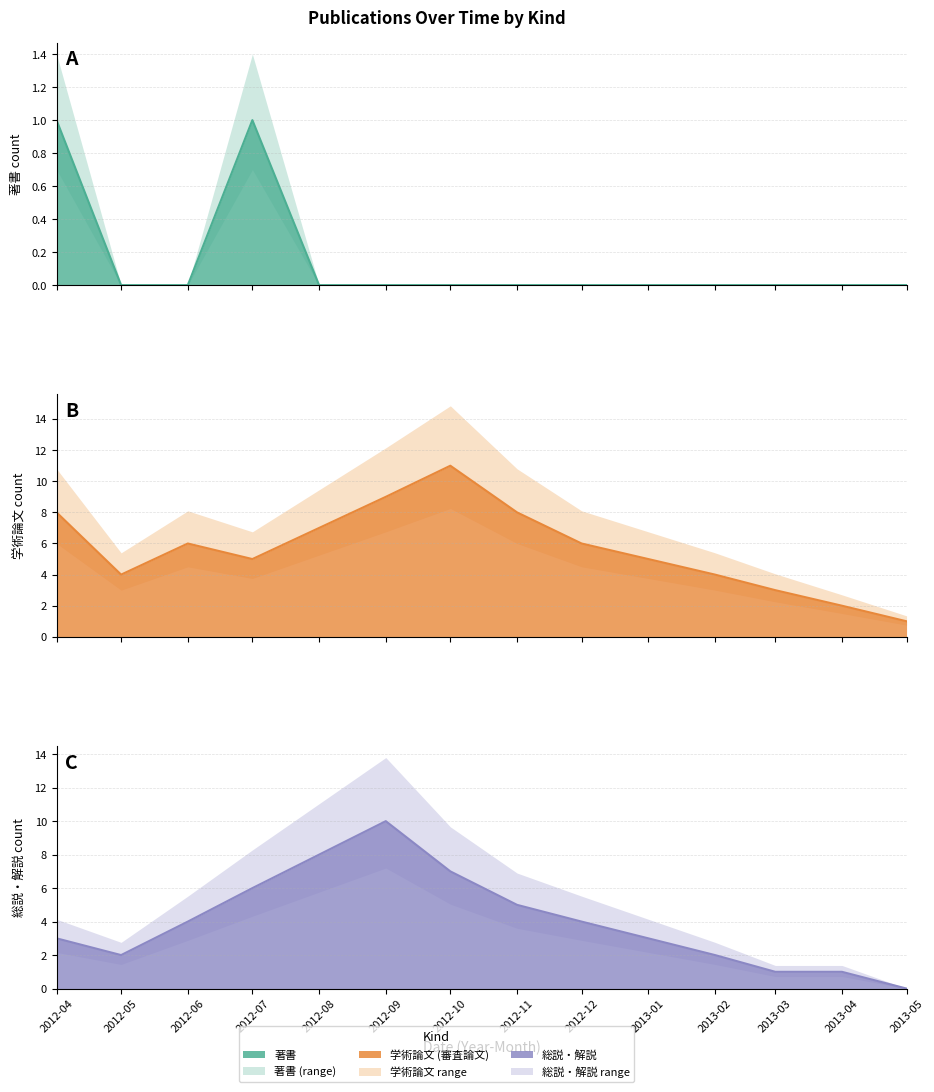

Rank the series at 2013-05 from highest to lowest value.

学術論文 (審査論文), 著書, 総説・解説